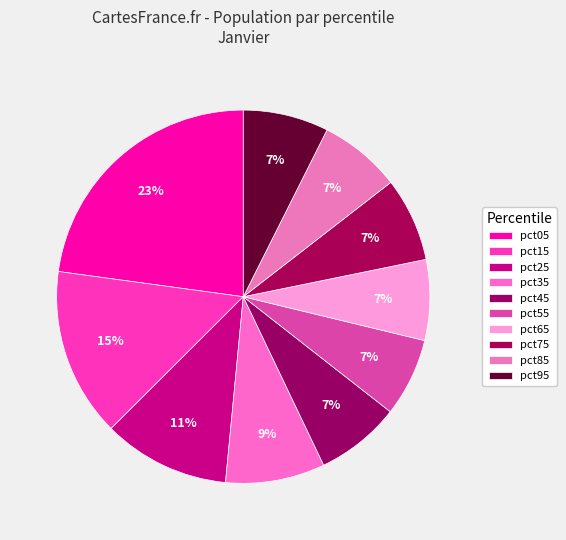

Rank the categories by value from lowest to highest.

pct55, pct65, pct85, pct75, pct45, pct95, pct35, pct25, pct15, pct05